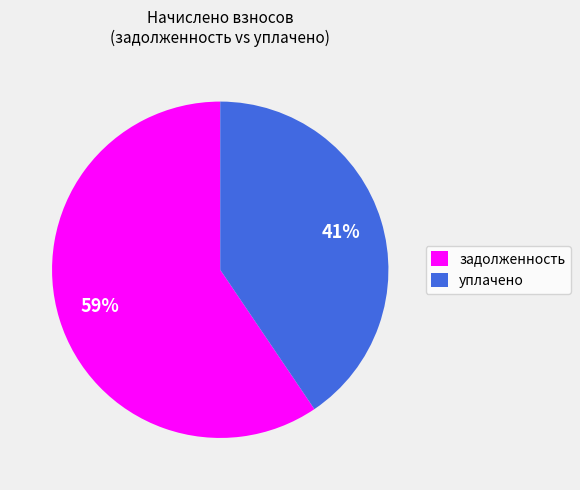

Do задолженность and уплачено together represent more than half of the pie?

Yes